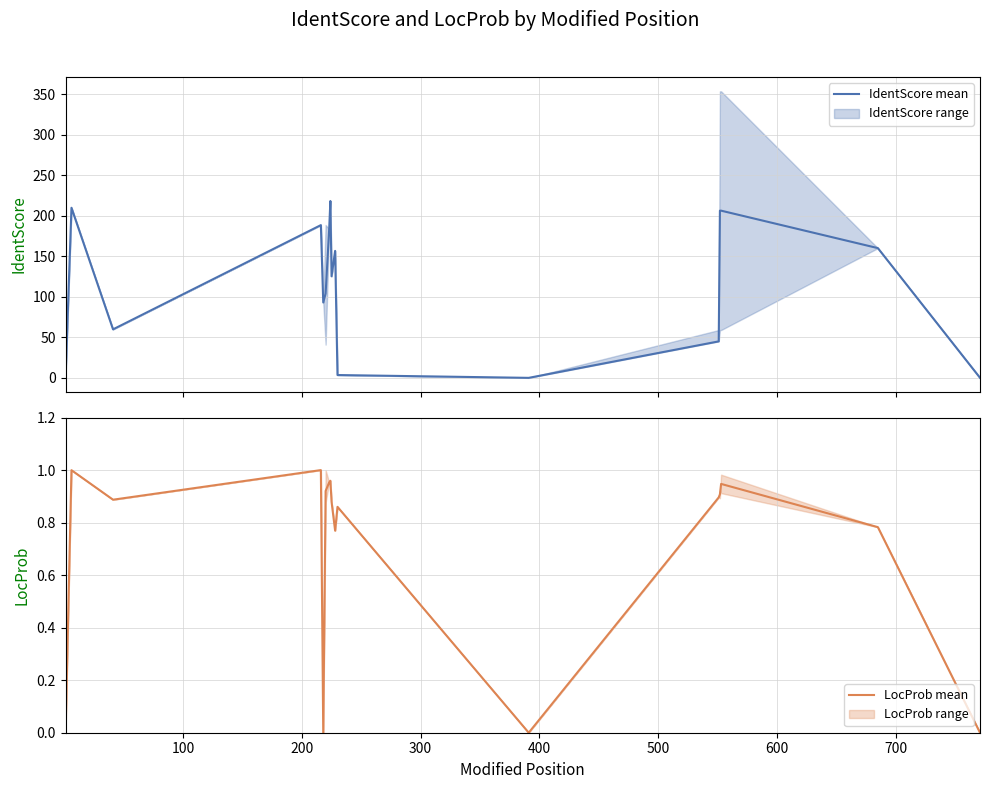

What is the highest value of the IdentScore mean series?

218.2